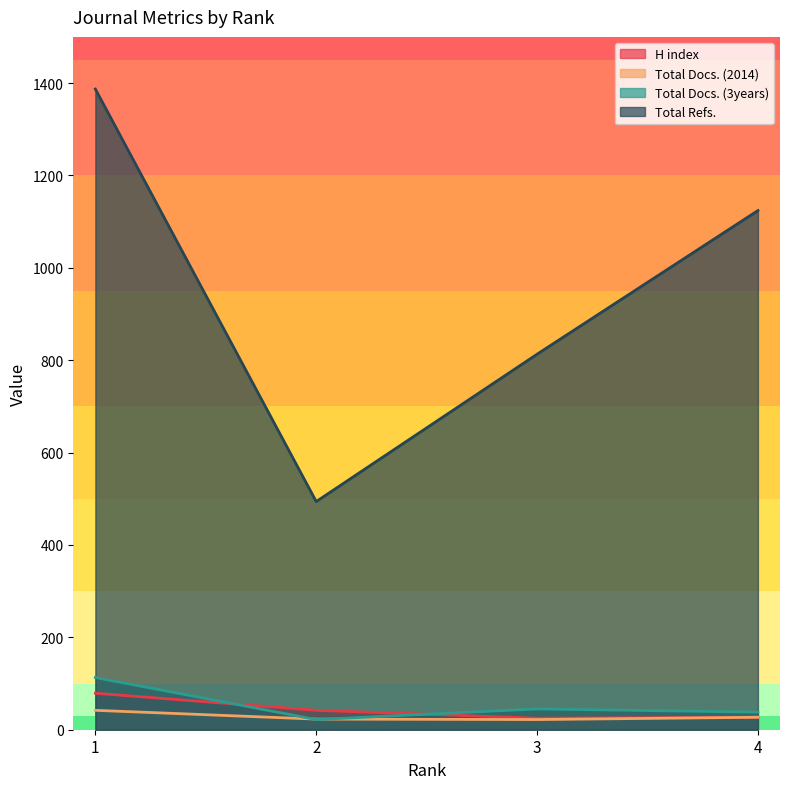

Reading left to right, extract all data points from this chart.

H index: 1=79	2=42	3=25	4=27
Total Docs. (2014): 1=42	2=23	3=22	4=27
Total Docs. (3years): 1=113	2=22	3=45	4=38
Total Refs.: 1=1387	2=494	3=813	4=1124